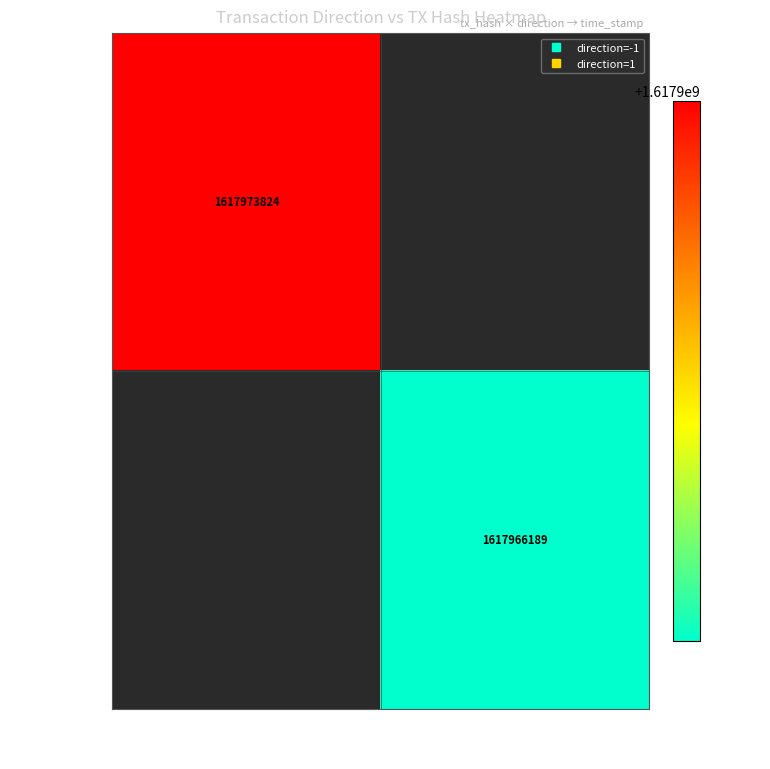

What is the maximum value shown in the chart?

1617973824.0